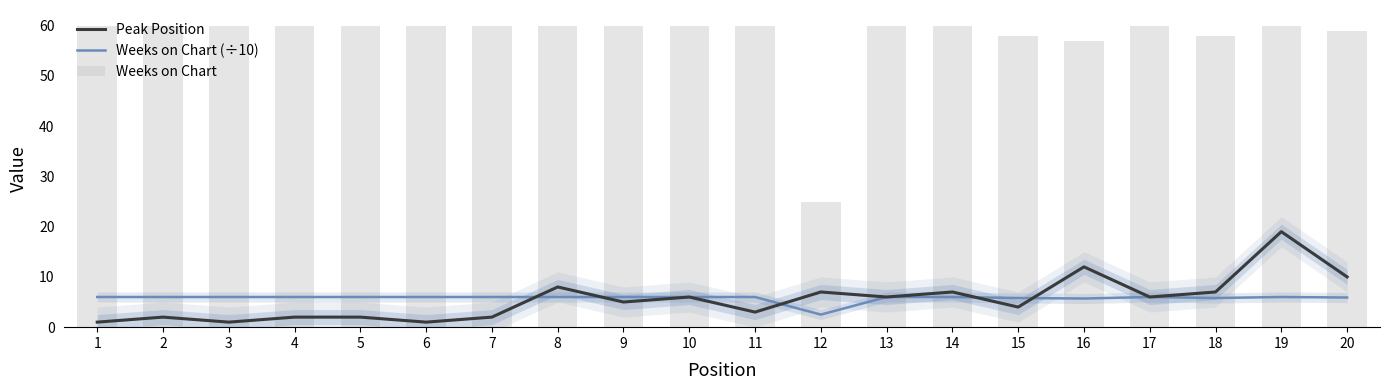

What is the minimum value for Weeks on Chart?

25.0